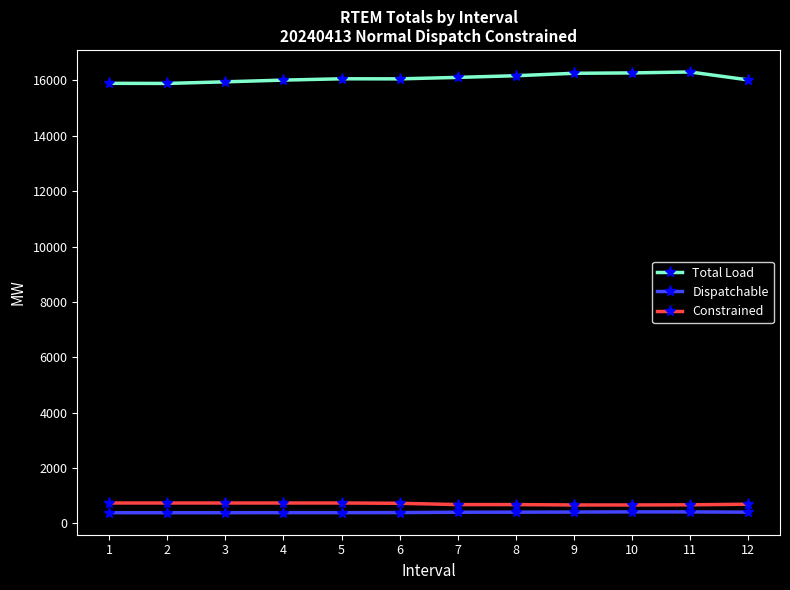

What is the spread (max minus min) of values at 3?

15563.3